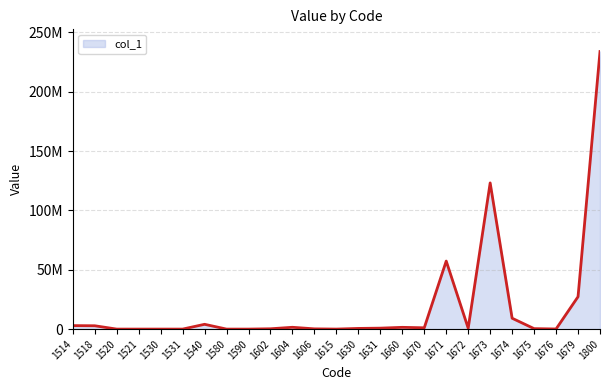

How many points are higher than both their immediate neighbors (excluding endpoints)?

6